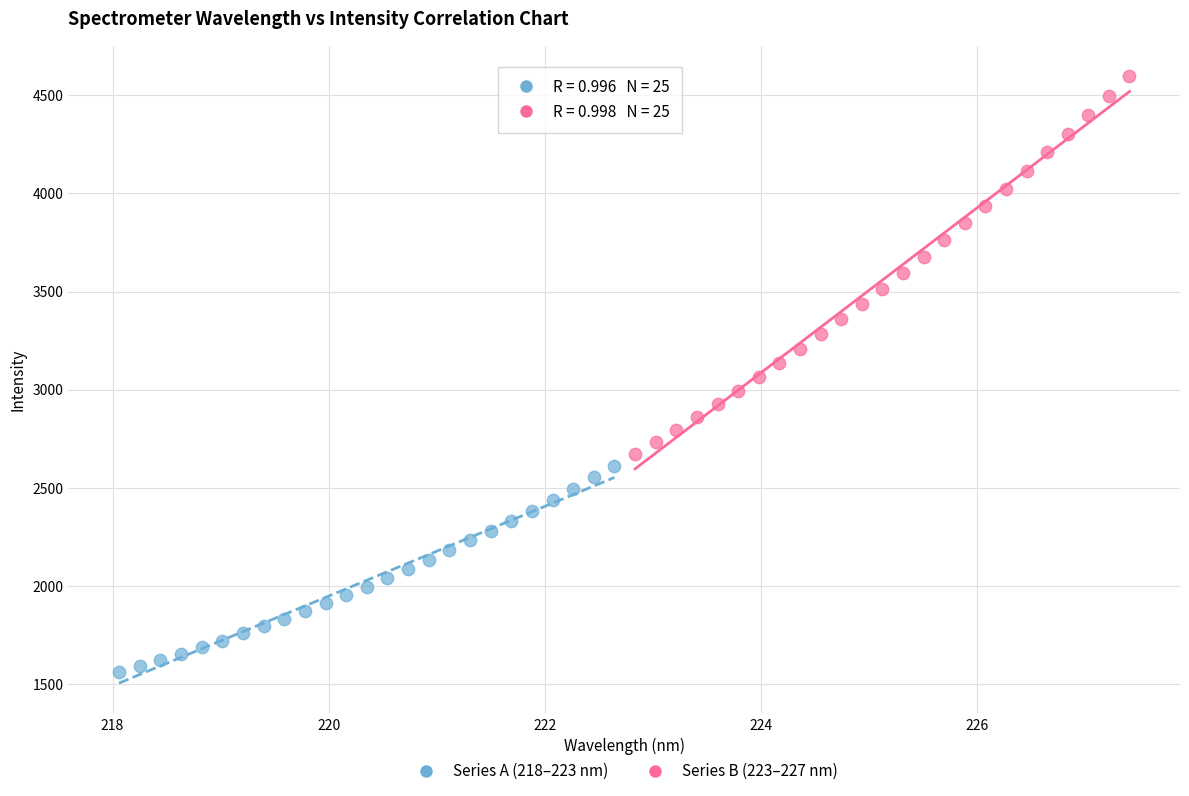

Which series contains the lowest Y value?

Series A (218–223 nm)